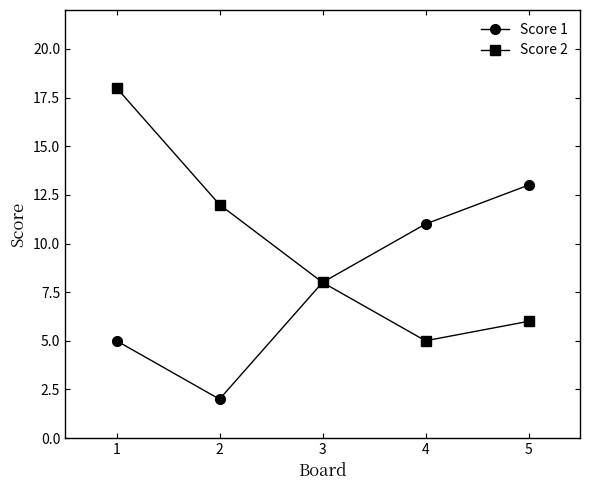

What is the value of the Score 1 point at the 2nd from the left?

2